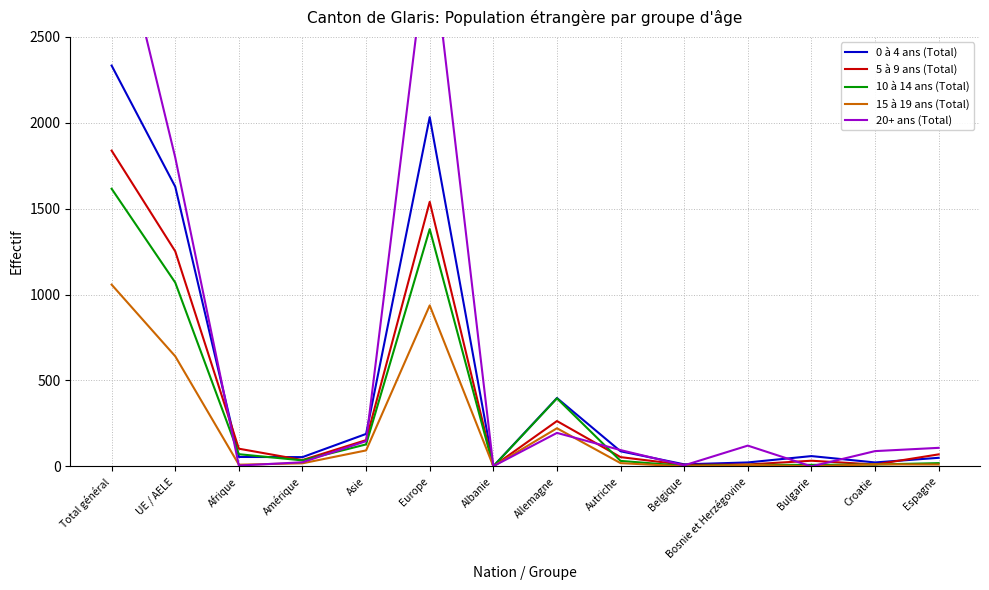

What is the sum of the 15 à 19 ans (Total) values at Bulgarie and Croatie?

13